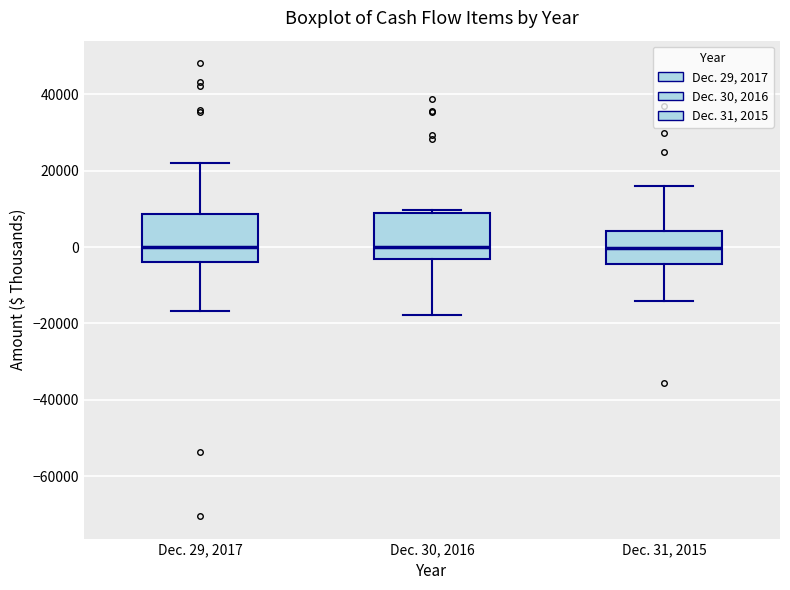

Where is the upper edge of the box for Dec. 30, 2016 on the y-axis? The values are not printed on the chart, so give them approximately, as read against the axis.

8000